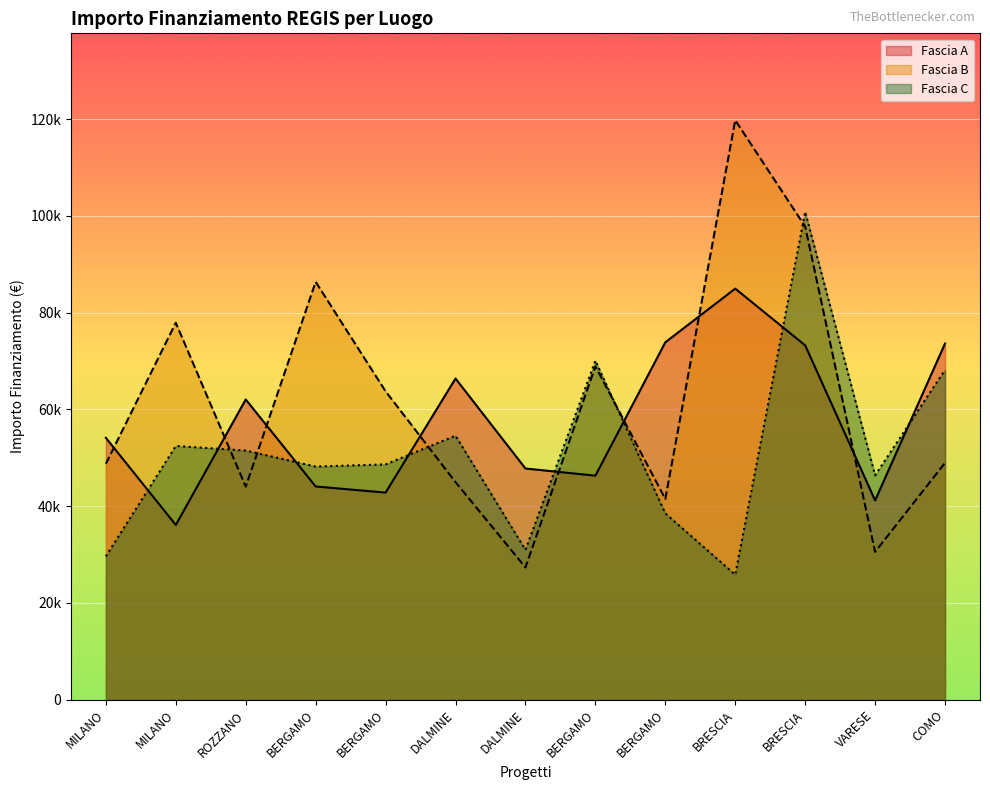

What is the highest value of the Fascia B series?

119783.4